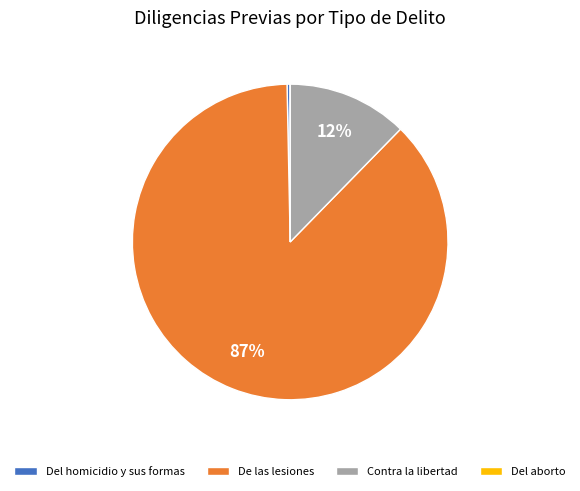

To the nearest percent, what is the combined percentage of De las lesiones and Contra la libertad?

100%